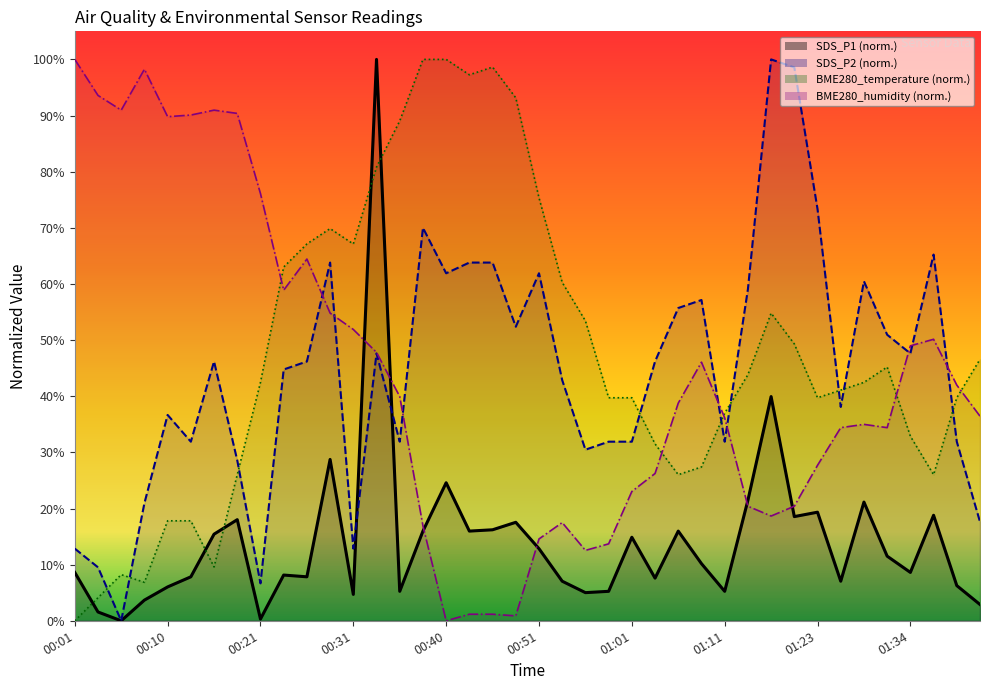

The value of BME280_humidity at 01:04 is 0.3. True or false?

True